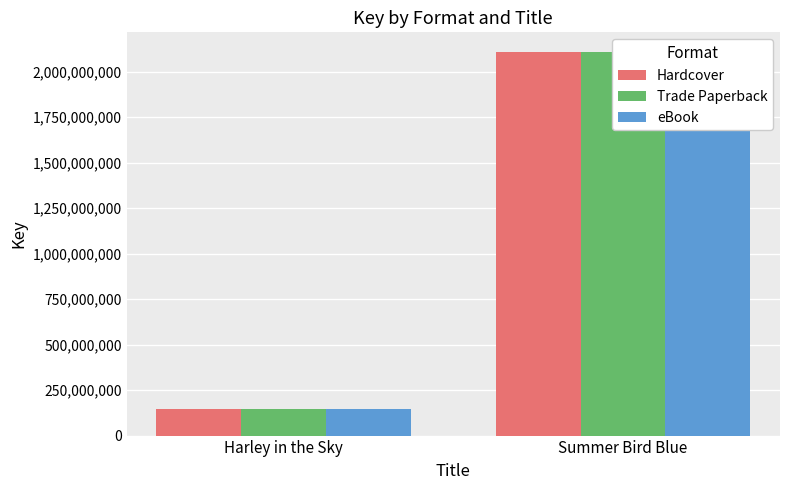

What is the sum of the eBook values at Summer Bird Blue and Harley in the Sky?

2257203261